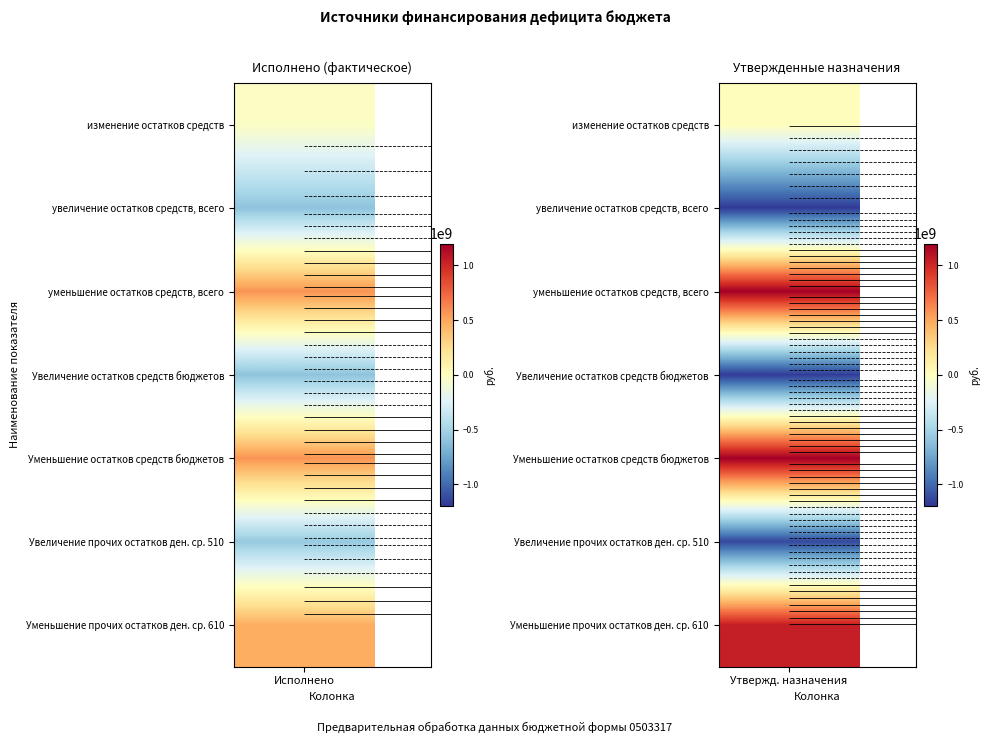

Between Исполнено and Утвержденные бюджетные назначения, which series saw the biggest shift?

уменьшение остатков средств, всего